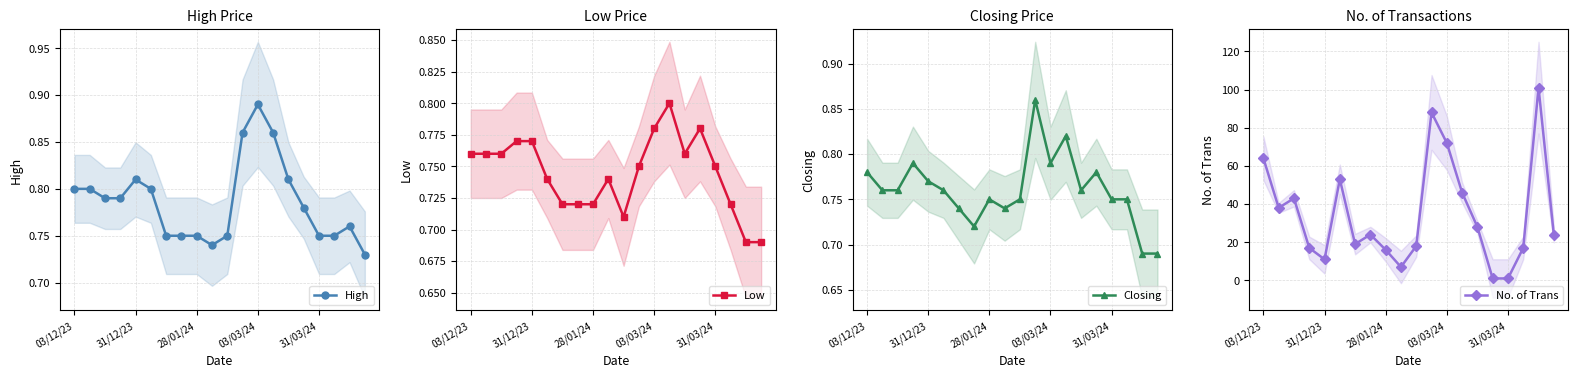

How many interior local peaks does the Low series have?

3